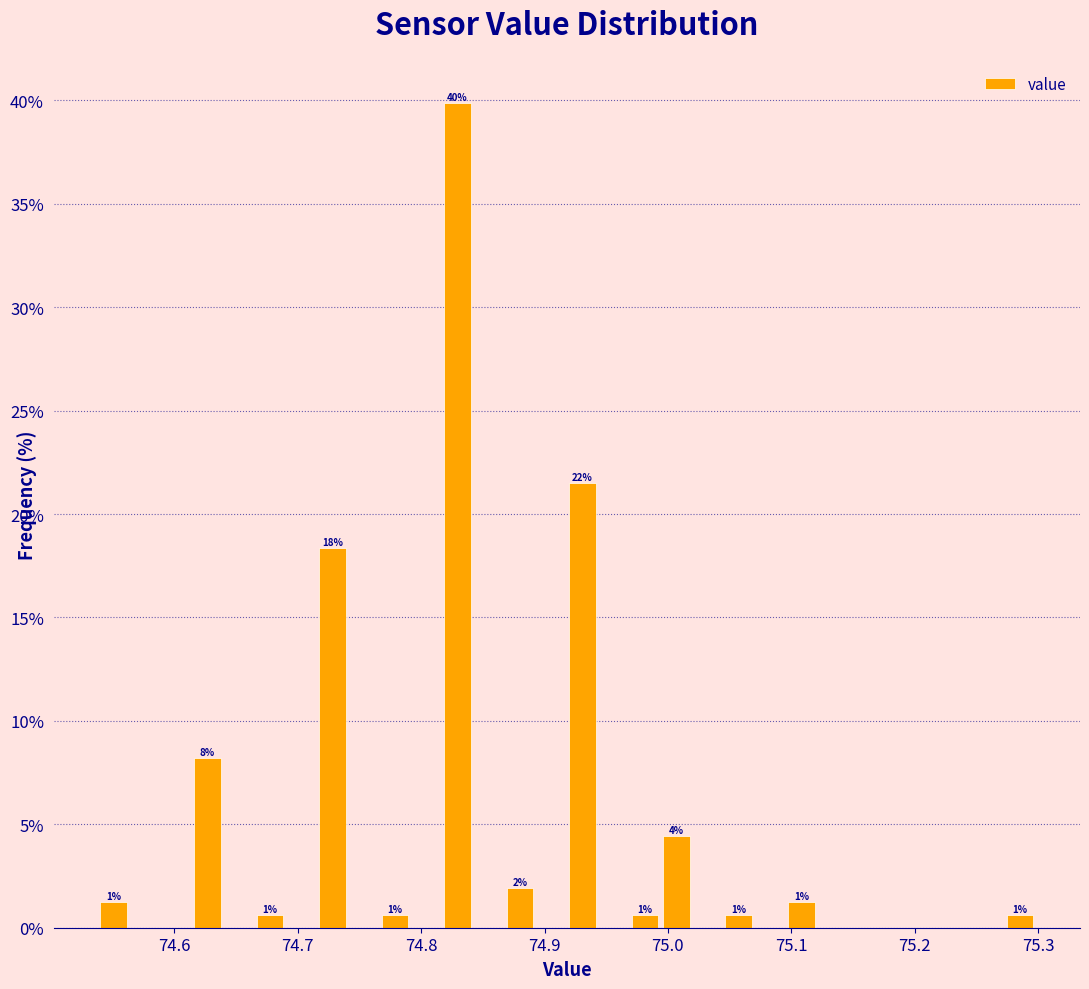

Around what value on the x-axis is the tallest bar? Give the approximate position of its centre, as read against the axis.

74.83